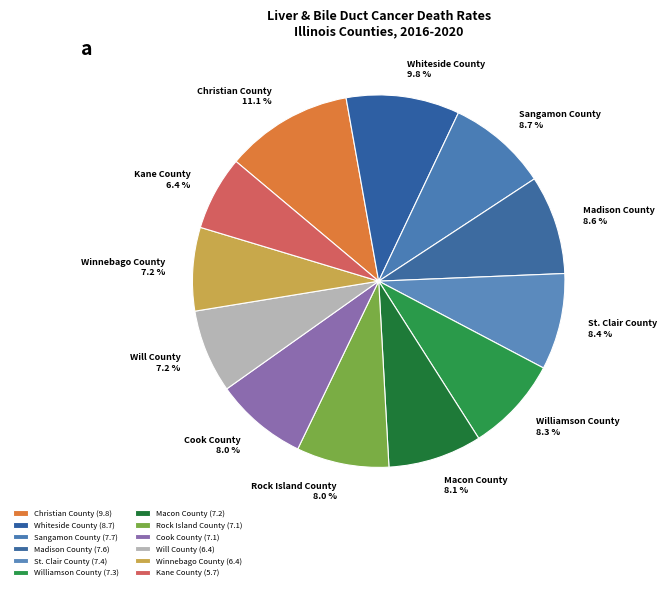

Which category has the biggest portion of the pie?

Christian County